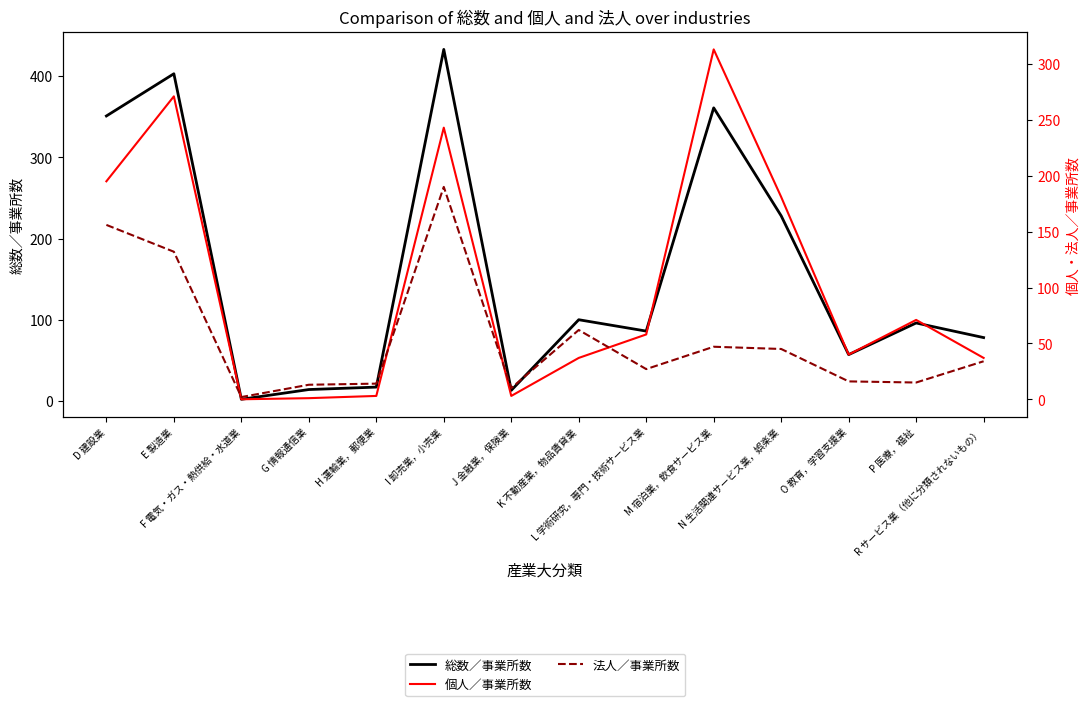

Which series has the largest total across all categories?

総数／事業所数